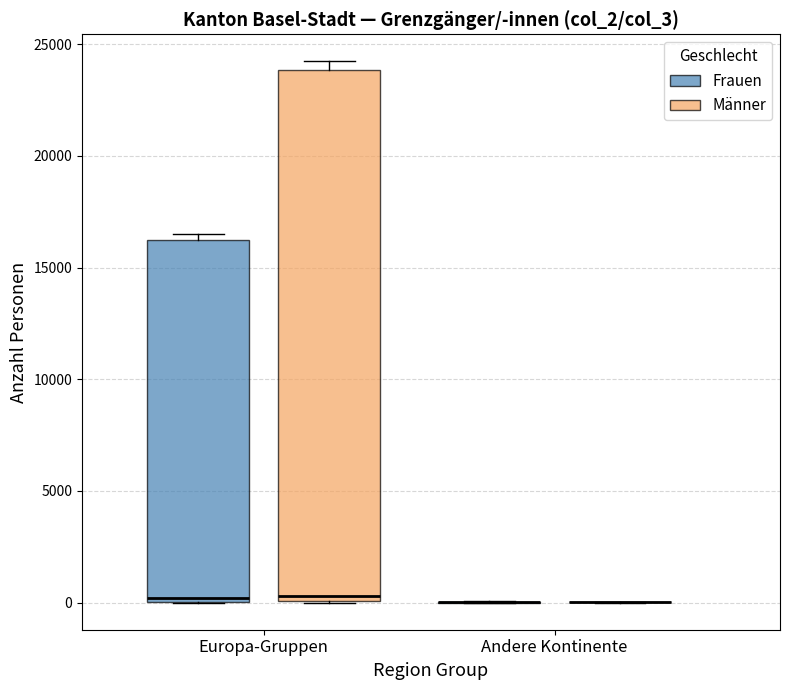

Where is the lower edge of the box for Europa-Gruppen (Frauen) on the y-axis? The values are not printed on the chart, so give them approximately, as read against the axis.

0